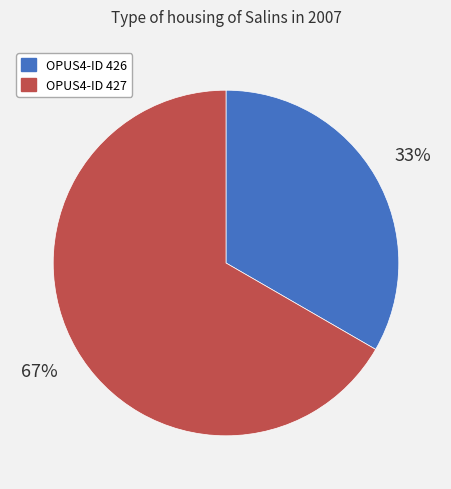

Does any single category account for the majority?

Yes